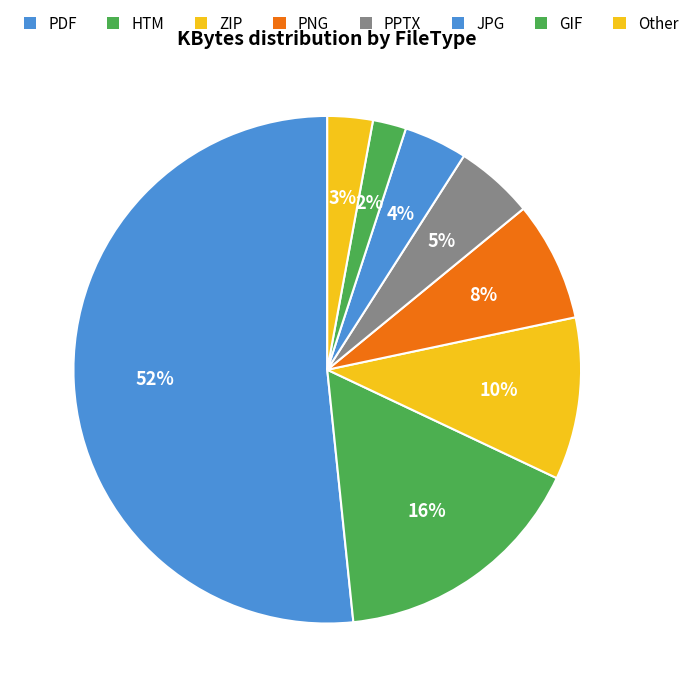

Count the number of slices in the pie.

8